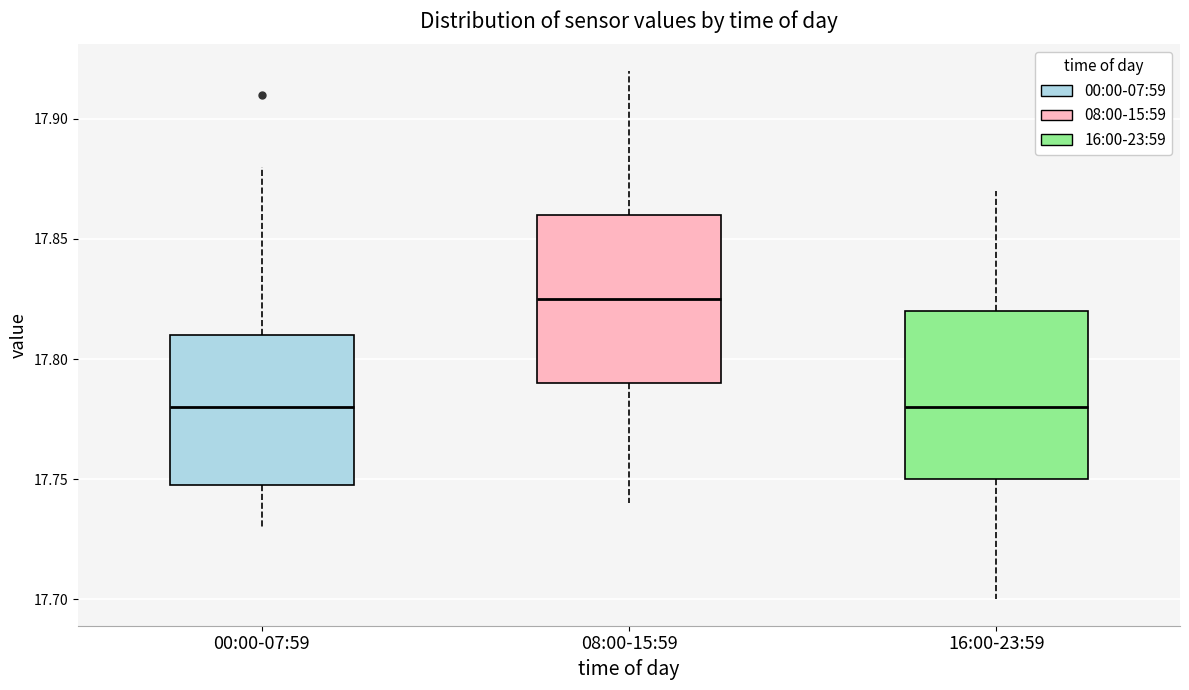

Where does the lower whisker of the box for 16:00-23:59 end on the y-axis? The values are not printed on the chart, so give them approximately, as read against the axis.

17.700